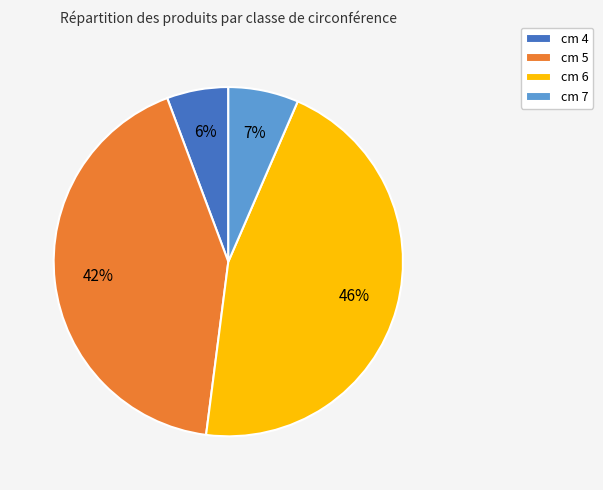

What percentage is the cm 7 slice, to the nearest percent?

7%